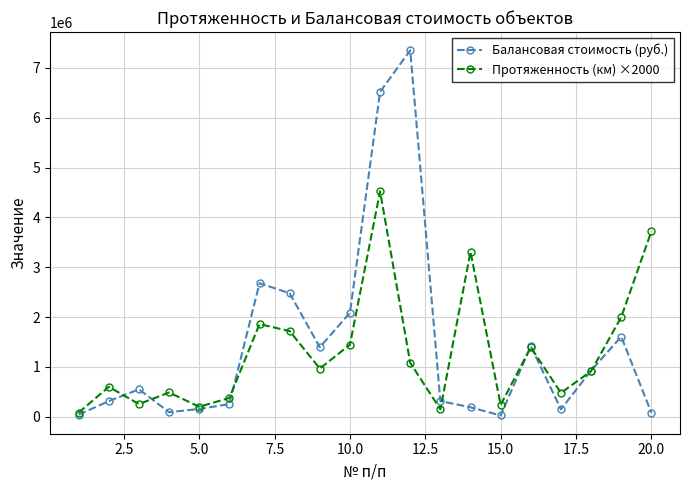

What is the sum of all Протяженность (км) ×2000 values?

25824000.0